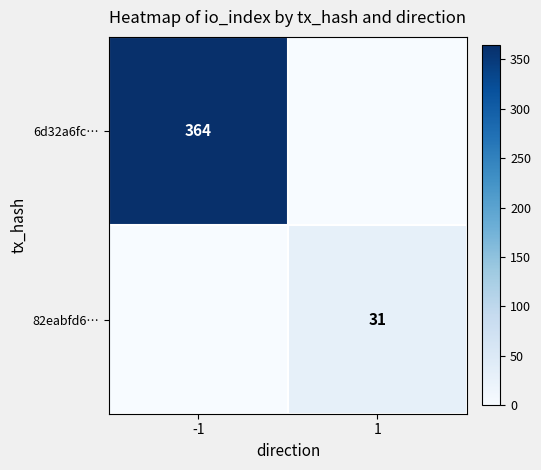

Is it true that 6d32a6fc… equals 364 at -1?

True